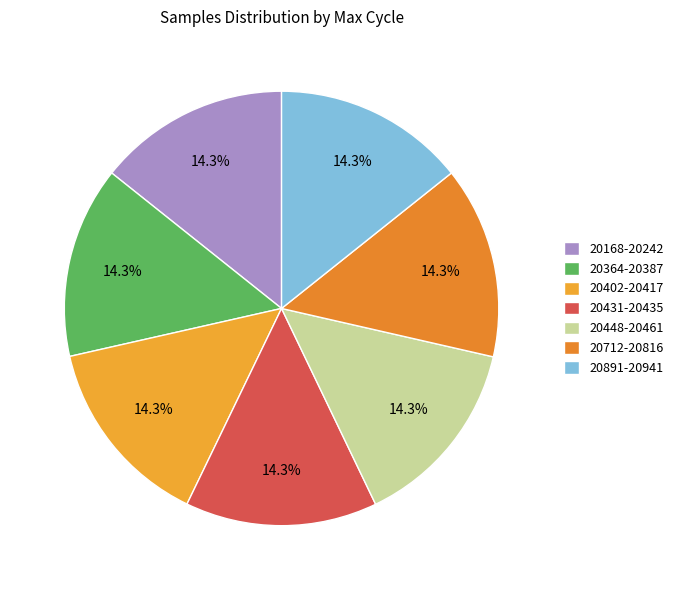

How many slices are in this pie chart?

7